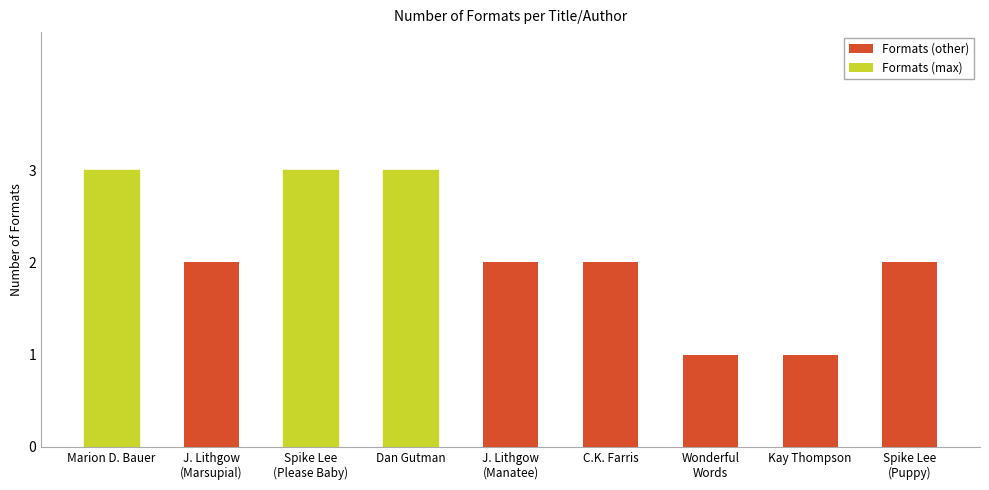

What is the average value?

2